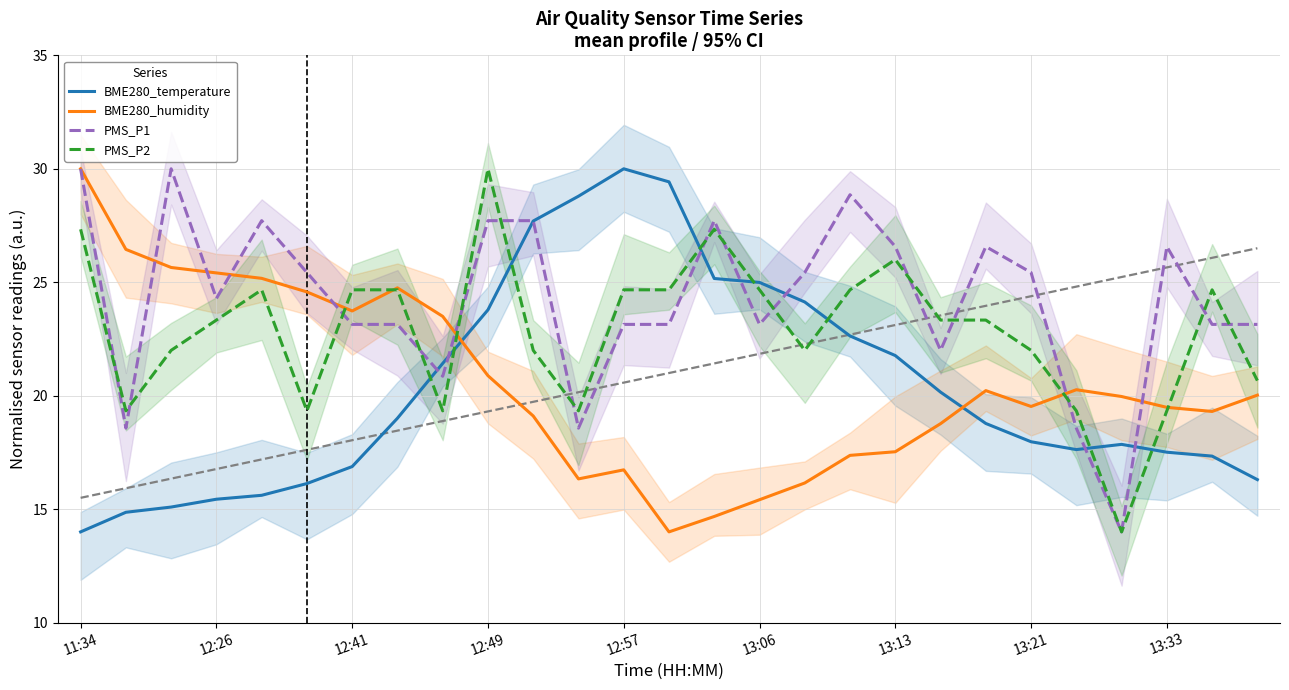

What are all the series names shown in the legend?

BME280_temperature, BME280_humidity, PMS_P1, PMS_P2